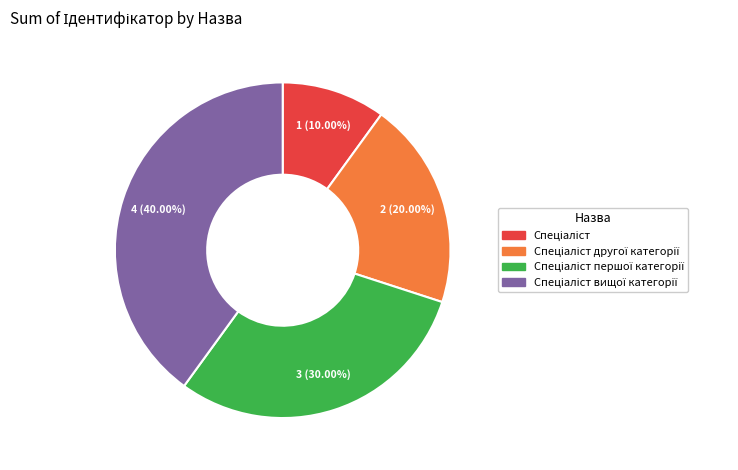

How many slices are in this pie chart?

4